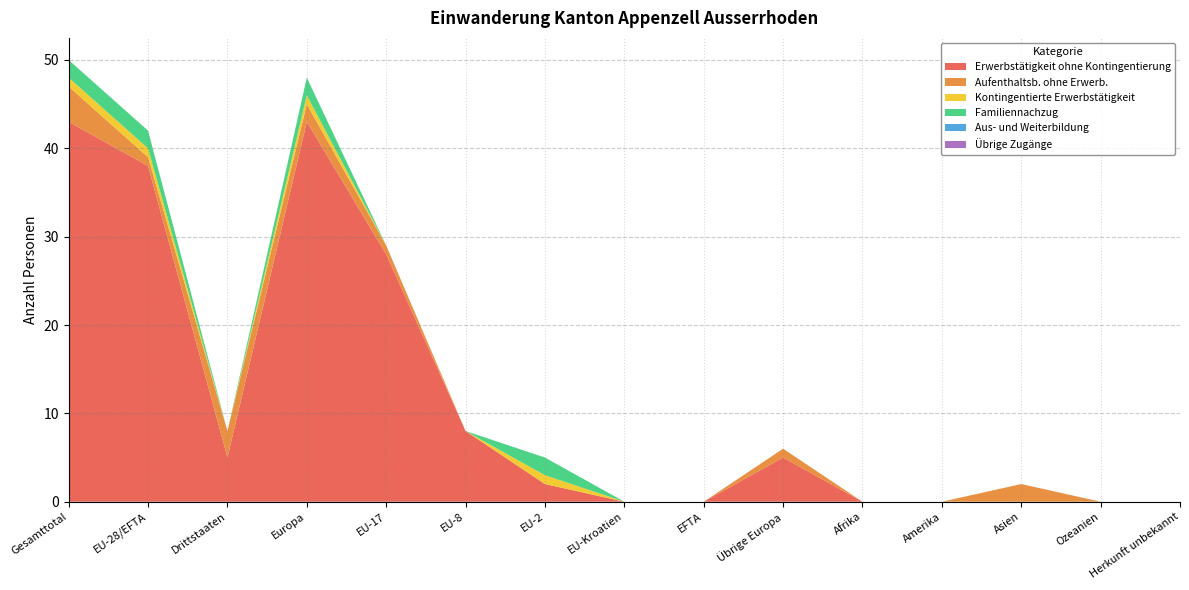

Reading left to right, what are all the values shown in this chart?

Erwerbstätigkeit ohne Kontingentierung: Gesamttotal=43	EU-28/EFTA=38	Drittstaaten=5	Europa=43	EU-17=28	EU-8=8	EU-2=2	EU-Kroatien=0	EFTA=0	Übrige Europa=5	Afrika=0	Amerika=0	Asien=0	Ozeanien=0	Herkunft unbekannt=0
Aufenthaltsb. ohne Erwerb.: Gesamttotal=4	EU-28/EFTA=1	Drittstaaten=3	Europa=2	EU-17=1	EU-8=0	EU-2=0	EU-Kroatien=0	EFTA=0	Übrige Europa=1	Afrika=0	Amerika=0	Asien=2	Ozeanien=0	Herkunft unbekannt=0
Kontingentierte Erwerbstätigkeit: Gesamttotal=1	EU-28/EFTA=1	Drittstaaten=0	Europa=1	EU-17=0	EU-8=0	EU-2=1	EU-Kroatien=0	EFTA=0	Übrige Europa=0	Afrika=0	Amerika=0	Asien=0	Ozeanien=0	Herkunft unbekannt=0
Familiennachzug: Gesamttotal=2	EU-28/EFTA=2	Drittstaaten=0	Europa=2	EU-17=0	EU-8=0	EU-2=2	EU-Kroatien=0	EFTA=0	Übrige Europa=0	Afrika=0	Amerika=0	Asien=0	Ozeanien=0	Herkunft unbekannt=0
Aus- und Weiterbildung: Gesamttotal=0	EU-28/EFTA=0	Drittstaaten=0	Europa=0	EU-17=0	EU-8=0	EU-2=0	EU-Kroatien=0	EFTA=0	Übrige Europa=0	Afrika=0	Amerika=0	Asien=0	Ozeanien=0	Herkunft unbekannt=0
Übrige Zugänge: Gesamttotal=0	EU-28/EFTA=0	Drittstaaten=0	Europa=0	EU-17=0	EU-8=0	EU-2=0	EU-Kroatien=0	EFTA=0	Übrige Europa=0	Afrika=0	Amerika=0	Asien=0	Ozeanien=0	Herkunft unbekannt=0